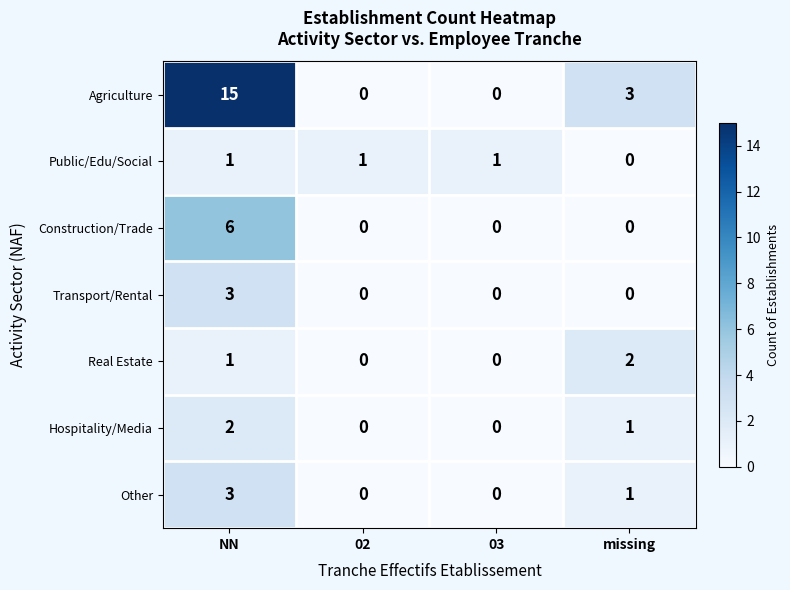

What is the maximum value shown in the chart?

15